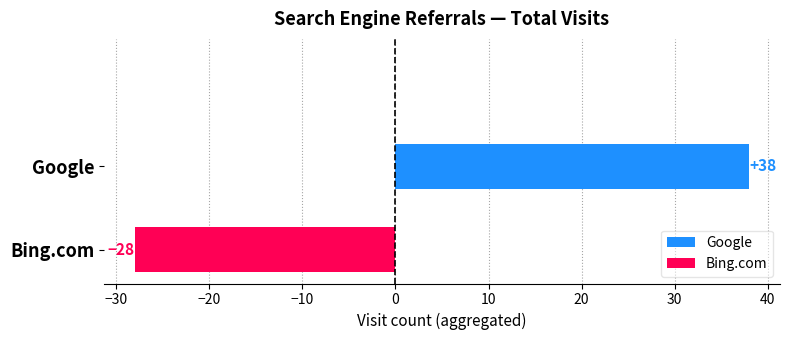

Rank the categories by value from lowest to highest.

Bing.com, Google